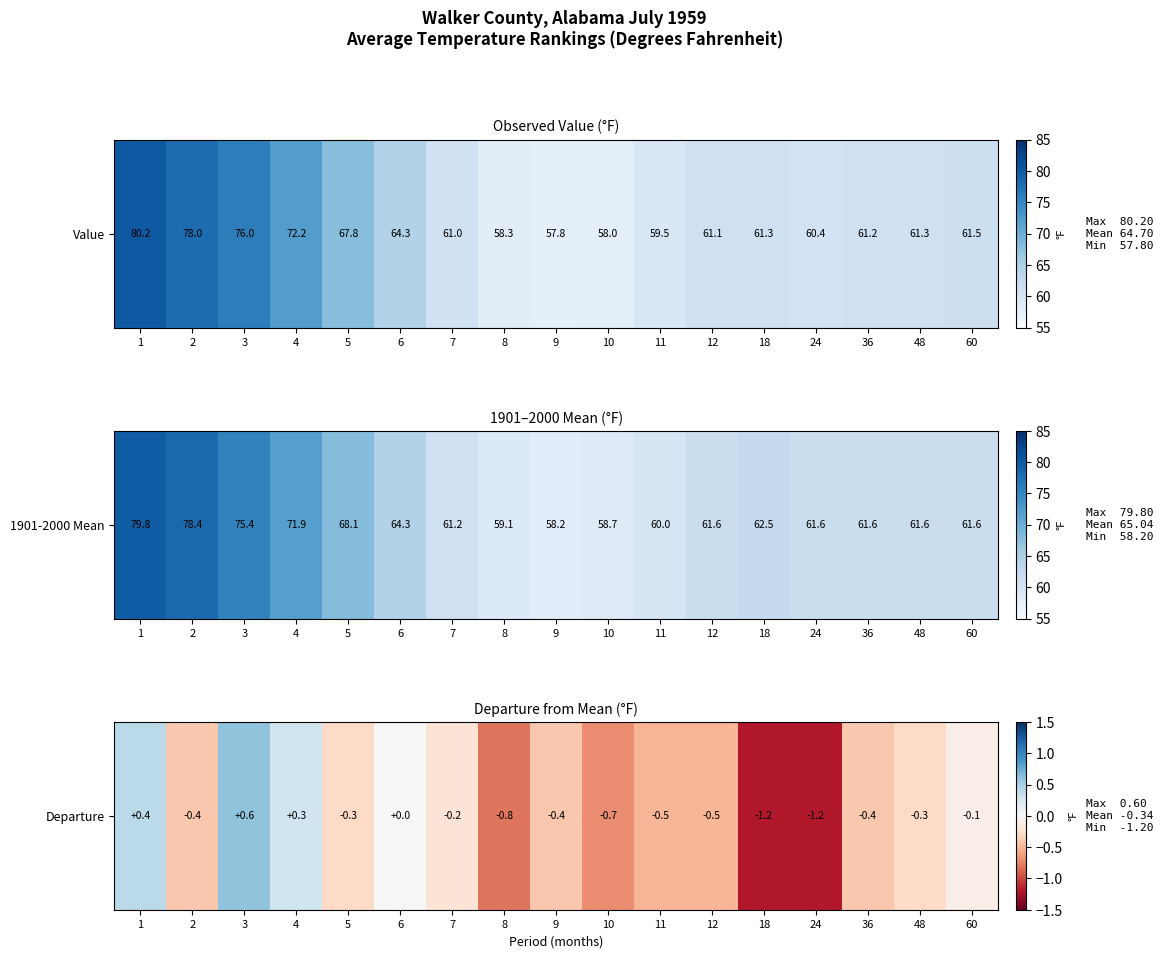

What is the difference between the values at 60 and 4?

0.4